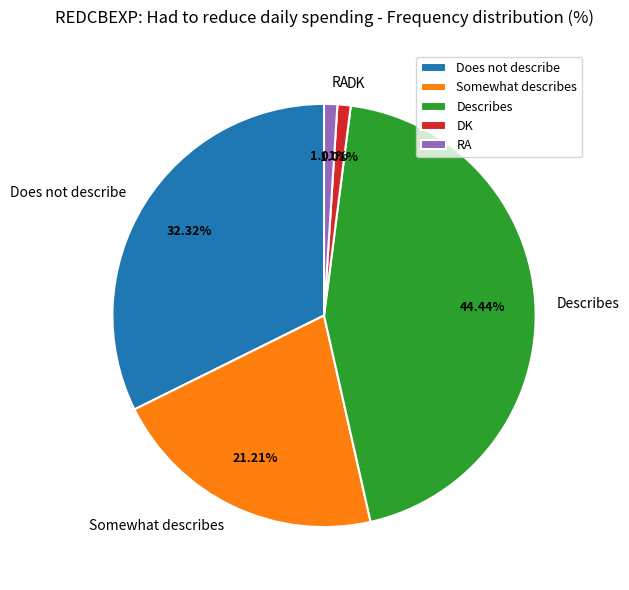

To the nearest percent, what percentage of the pie is Describes?

44%